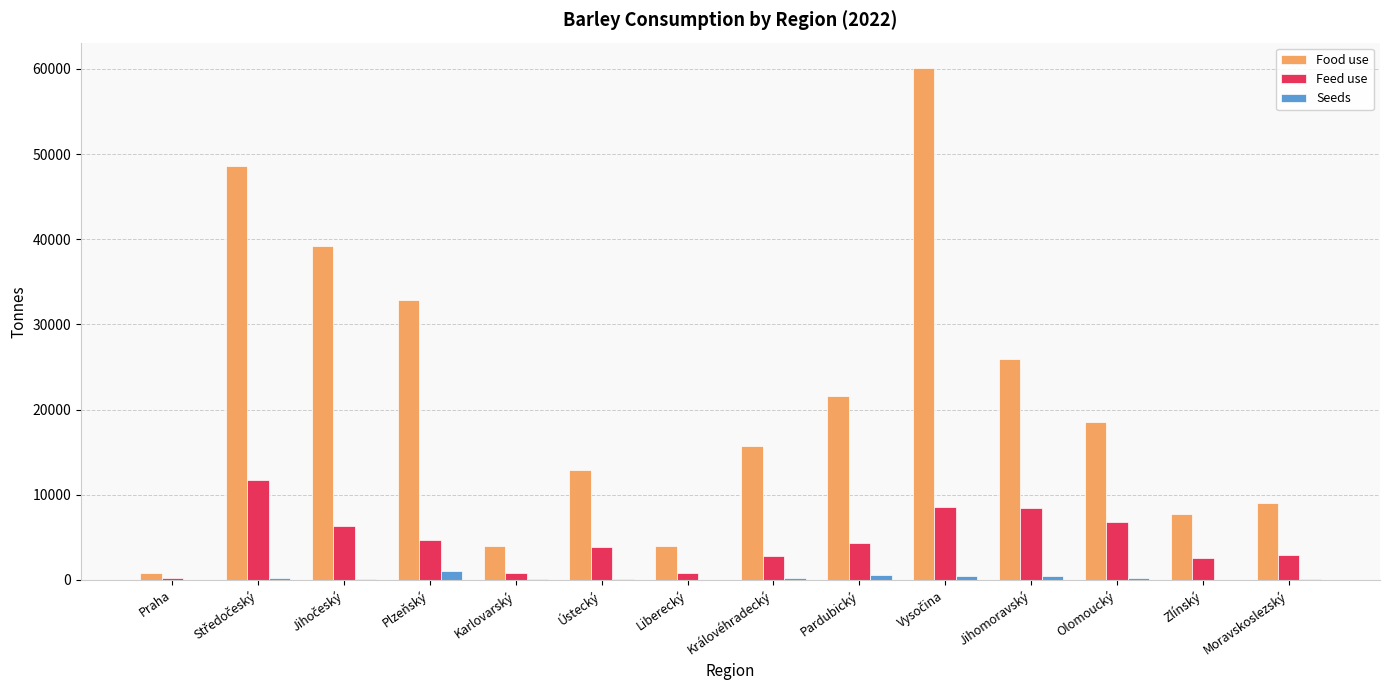

What is the sum of all Feed use values?

64703.1